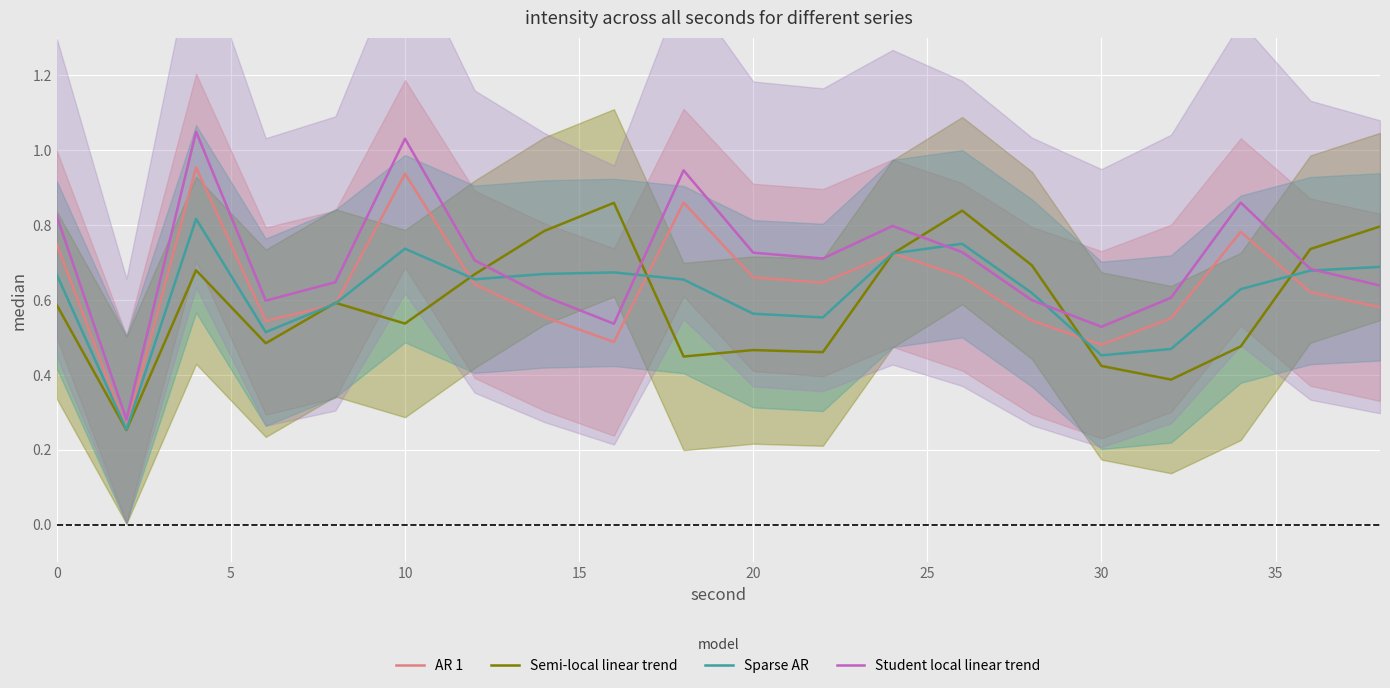

True or false: AR 1 and Semi-local linear trend intersect in this chart.

True